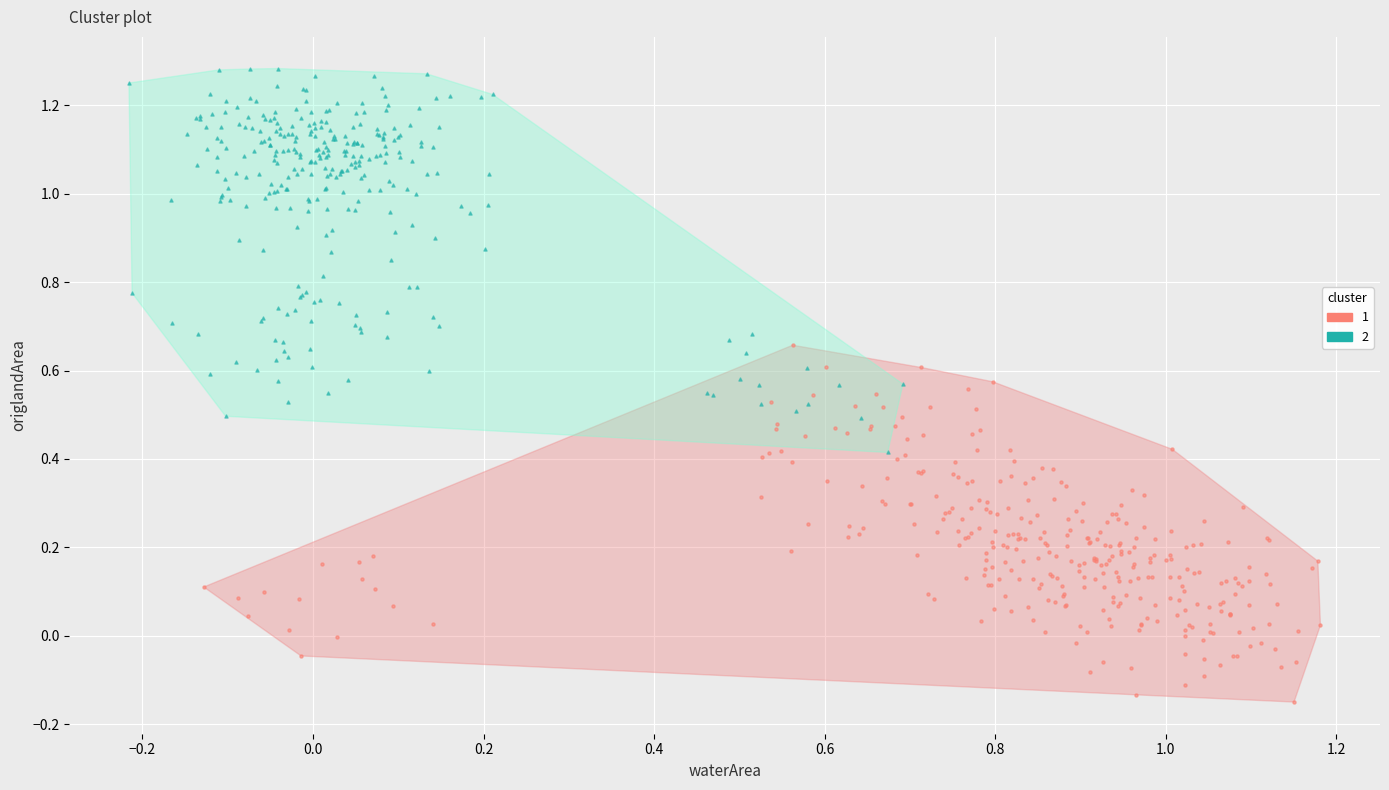

What are all the series names shown in the legend?

1, 2